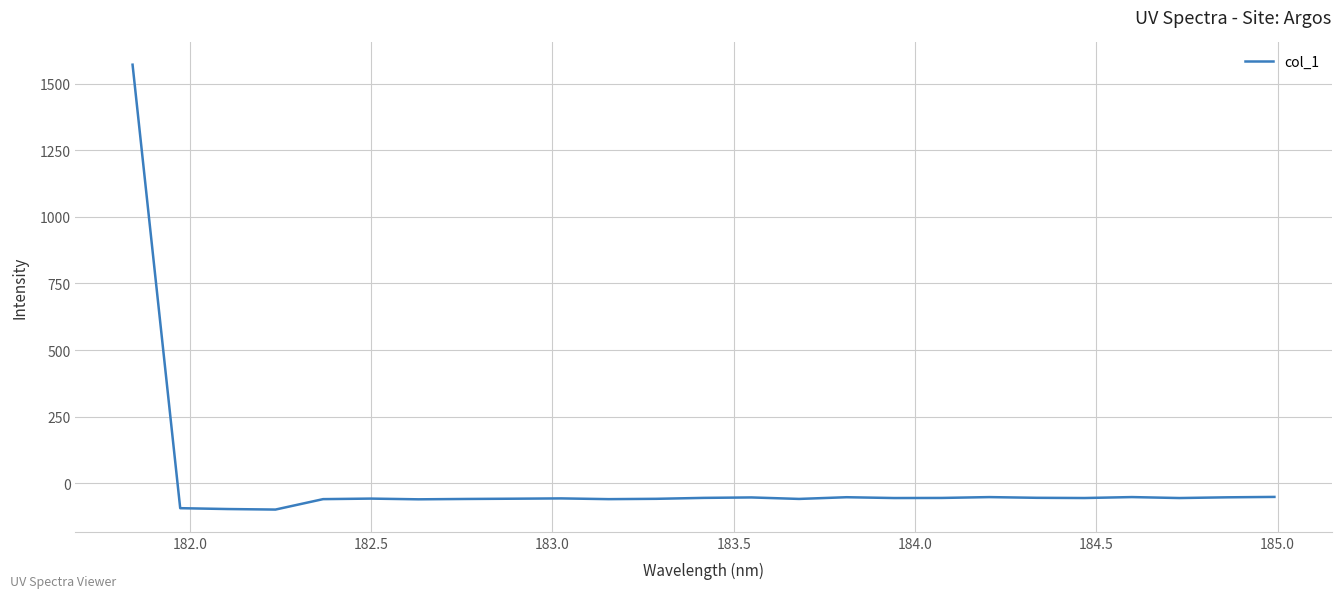

What is the minimum value shown in the chart?

-99.4